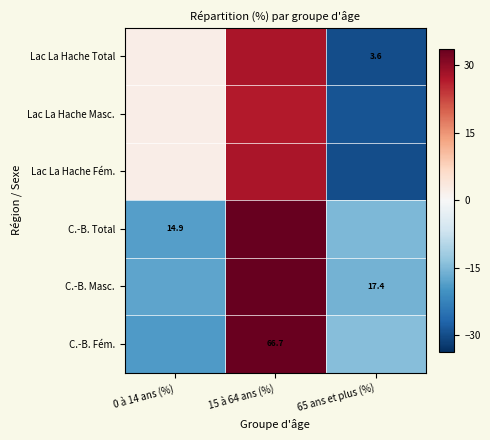

At which category is the sum across all series the highest?

15 à 64 ans (%)